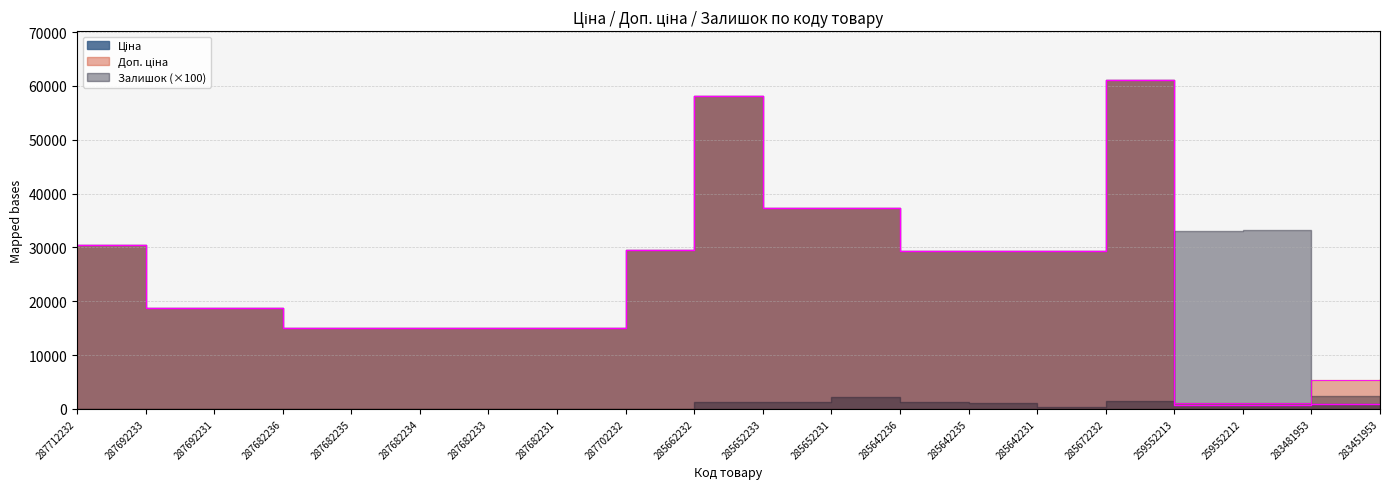

At 285642235, list the series in order from smallest to largest.

Ціна, Доп. ціна